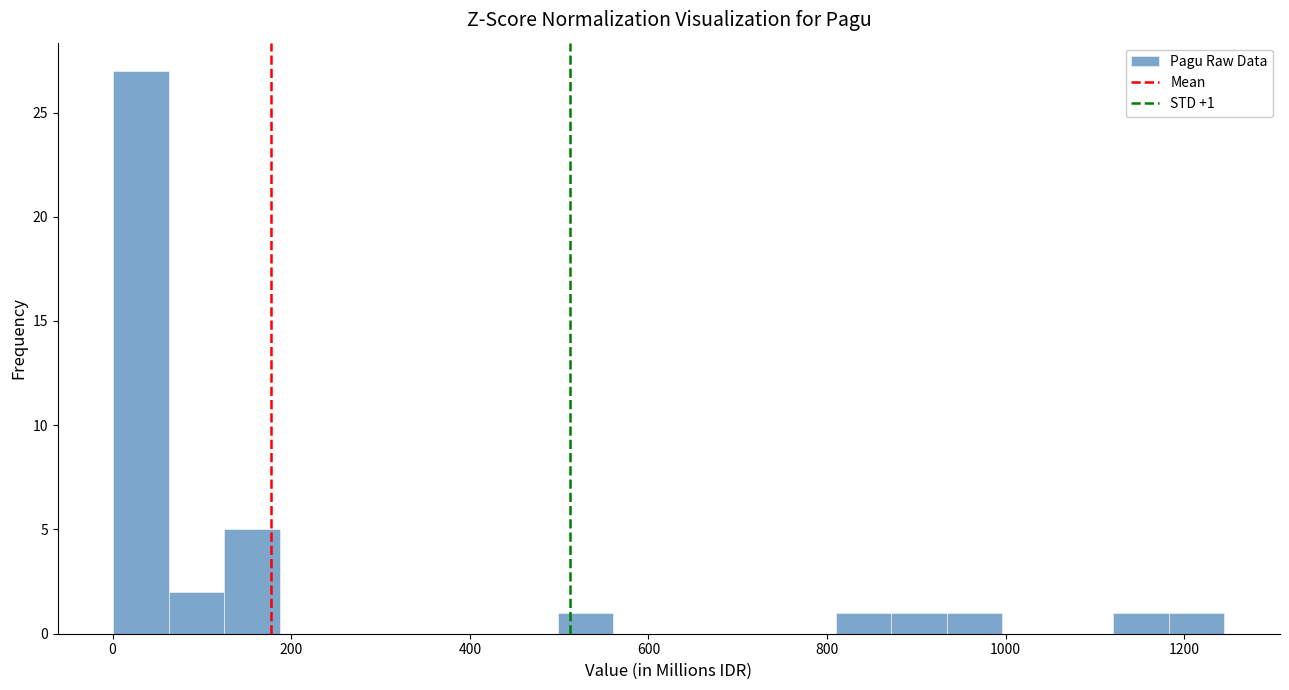

Read against the x-axis, roughly where is the centre of the tallest bar?

40